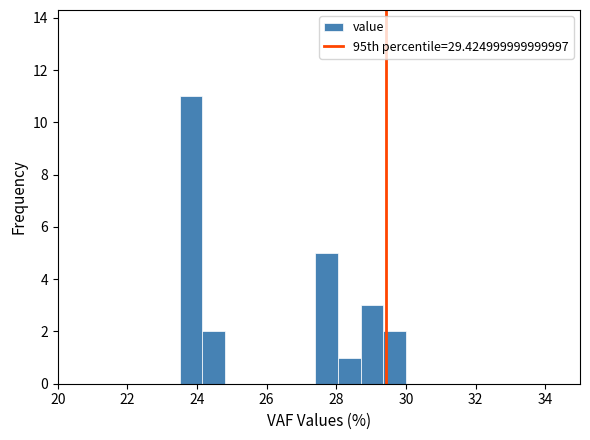

Read against the x-axis, roughly where is the centre of the tallest bar?

23.8